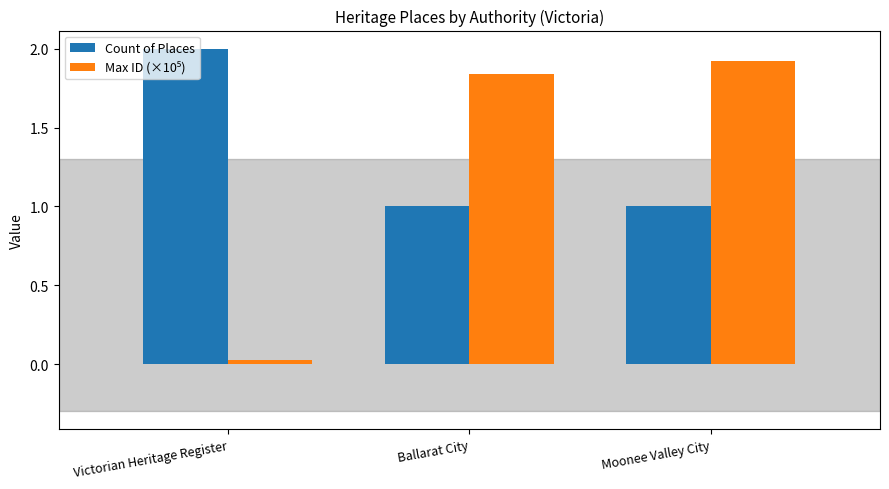

Read the Count of Places value at Moonee Valley City.

1.0